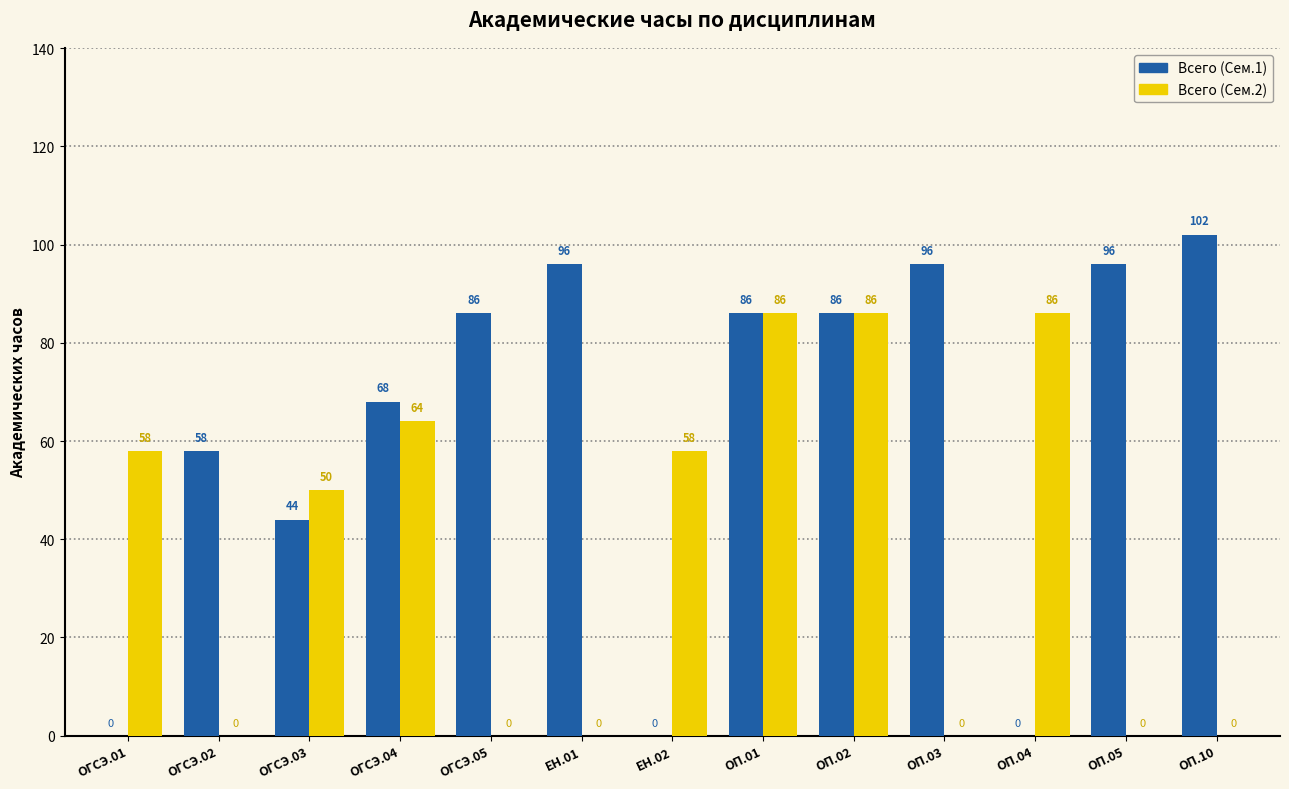

Reading left to right, list all the values displayed in this chart.

Всего (Сем.1): 0	58	44	68	86	96	0	86	86	96	0	96	102
Всего (Сем.2): 58	0	50	64	0	0	58	86	86	0	86	0	0